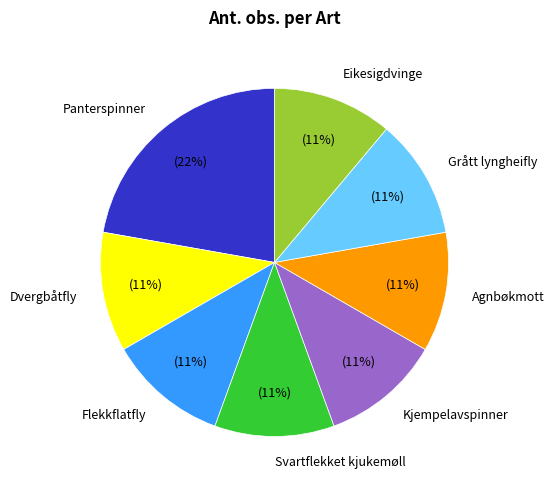

What is the ratio of the value at Panterspinner to the value at Svartflekket kjukemøll?

2.0